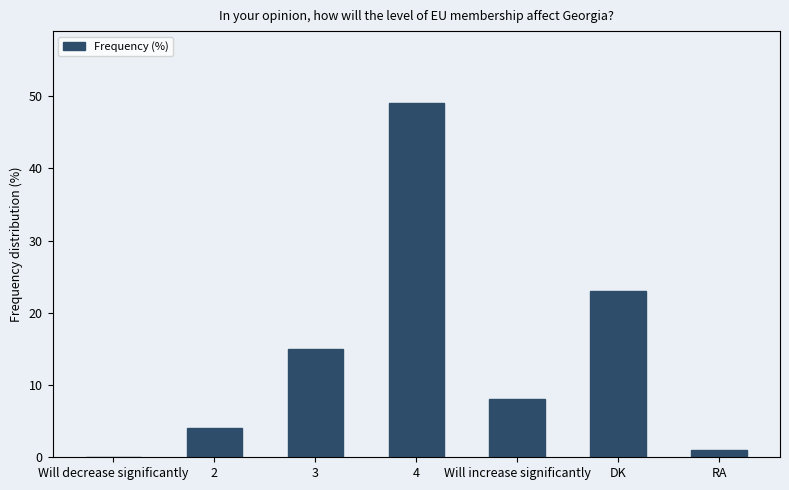

What is the sum of the values at Will decrease significantly and 2?

4